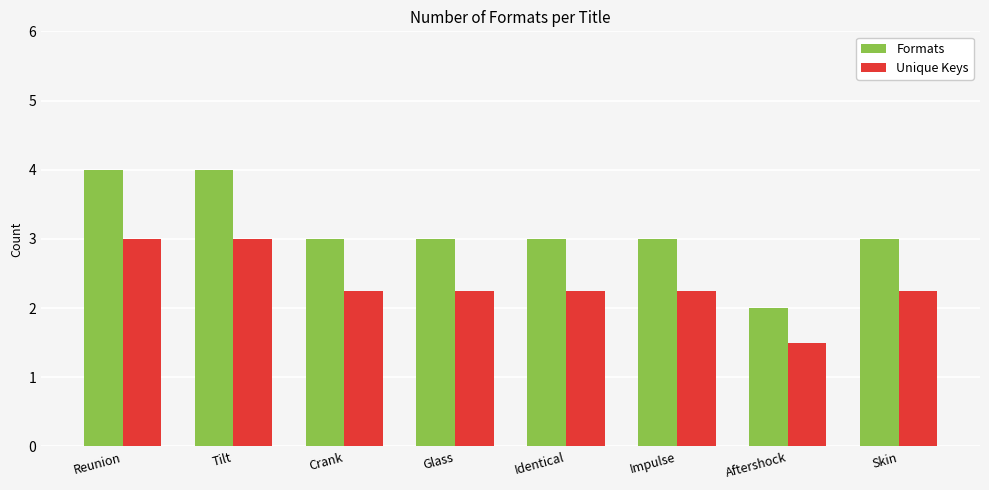

At which label does Formats reach its minimum?

Aftershock